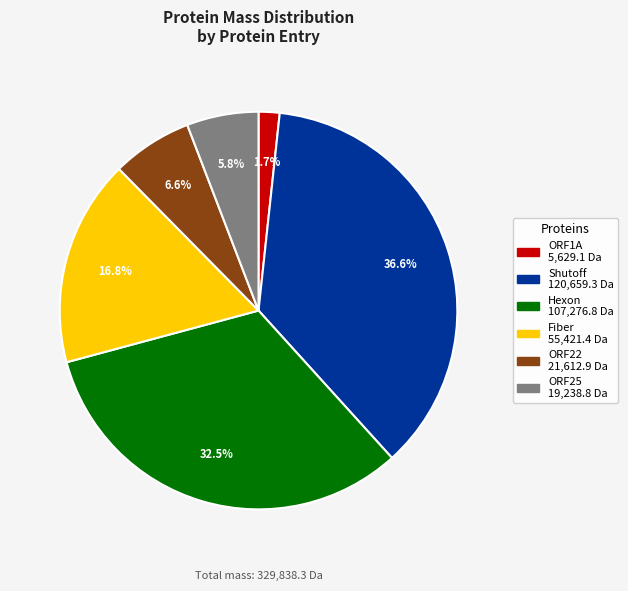

To the nearest percent, what is the difference between the largest and smallest slice percentages?

35%